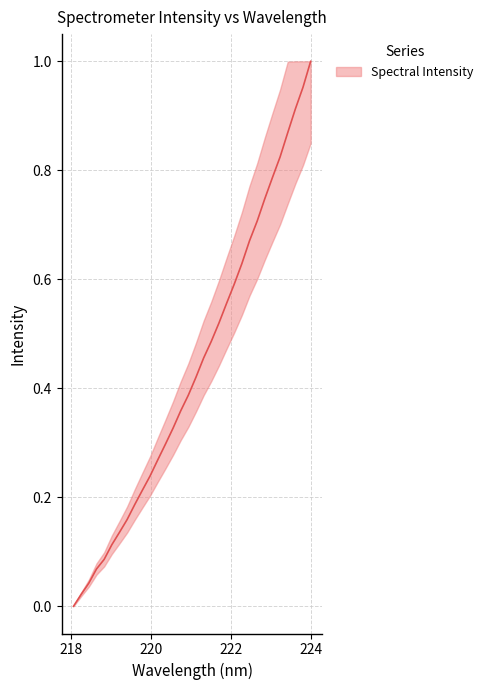

Rank the categories by value from highest to lowest.

223.9802, 223.7895, 223.5987, 223.408, 223.2172, 223.0264, 222.8355, 222.6447, 222.4538, 222.263, 222.0721, 221.8812, 221.6902, 221.4993, 221.3083, 221.1174, 220.9264, 220.7354, 220.5444, 220.3533, 220.1623, 219.9712, 219.7801, 219.589, 219.3979, 219.2067, 219.0156, 218.8244, 218.6332, 218.442, 218.2508, 218.0596